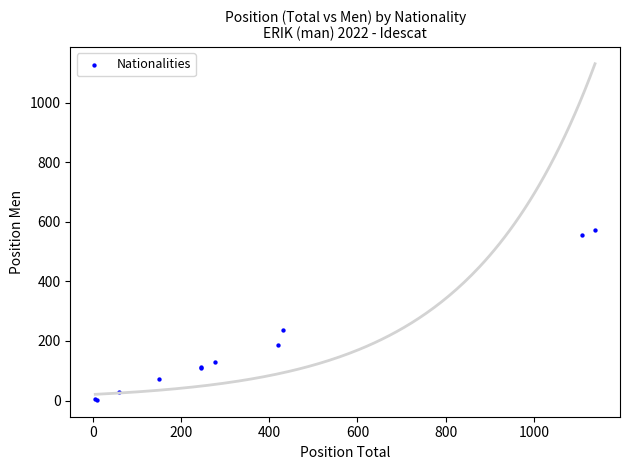

What Y value in the scatter plot is closest to 287?

238